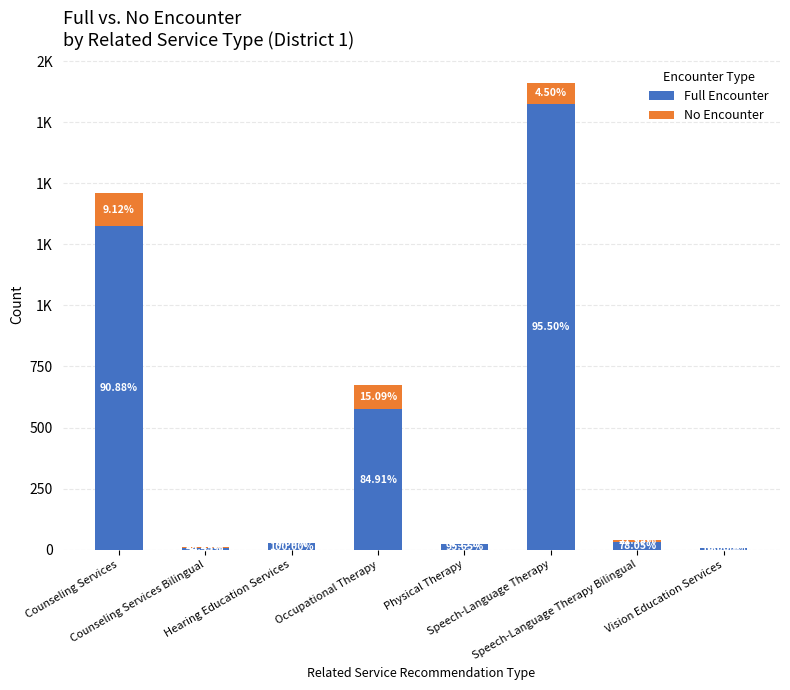

Does the chart contain stacked bars?

Yes